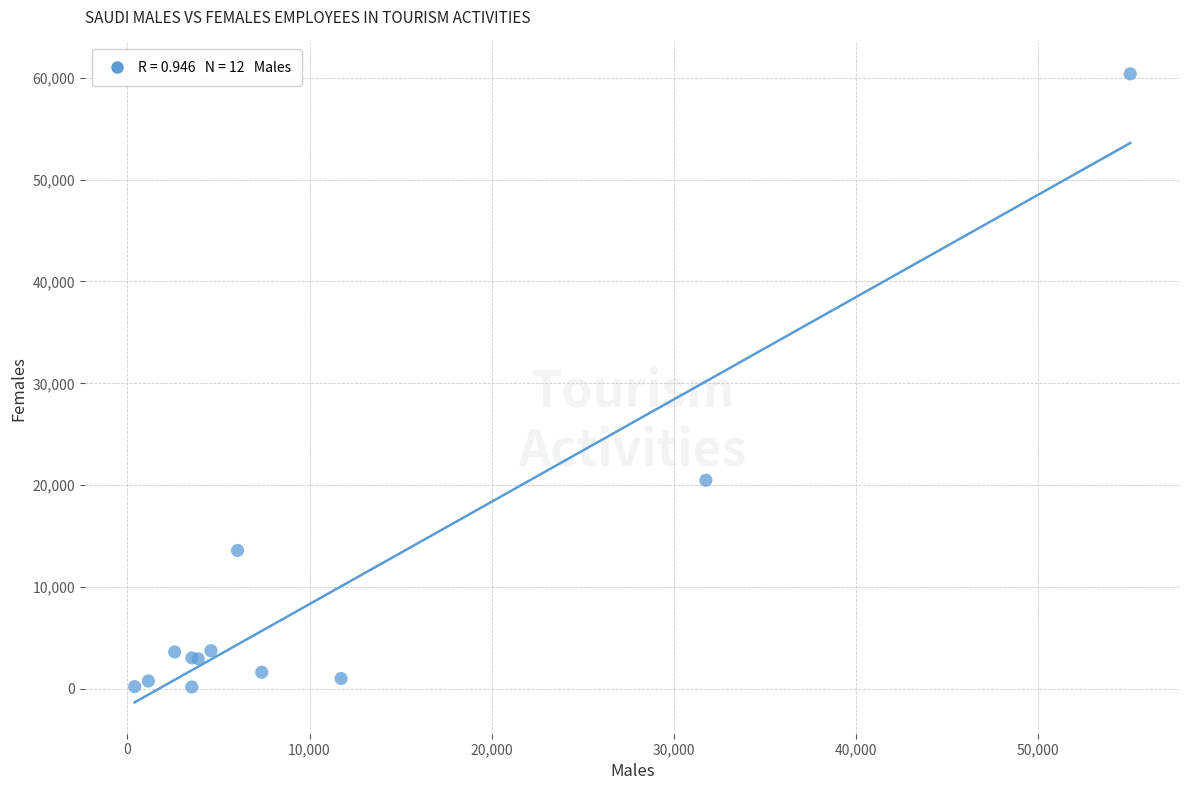

What Y value in the scatter plot is closest to 30285?

20486